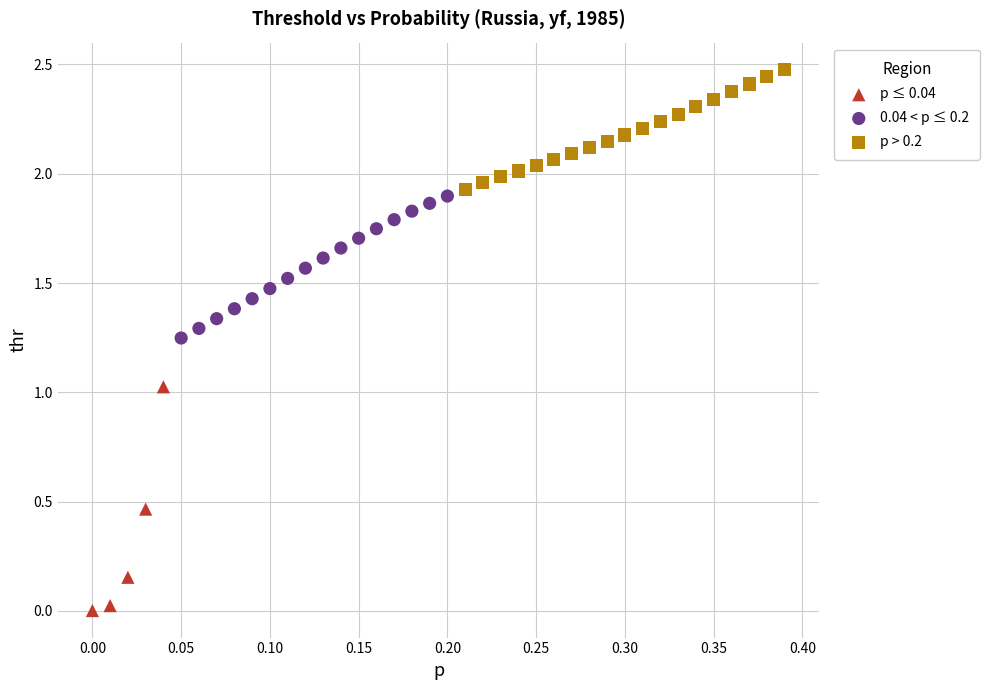

Which series reaches the maximum Y coordinate?

p > 0.2